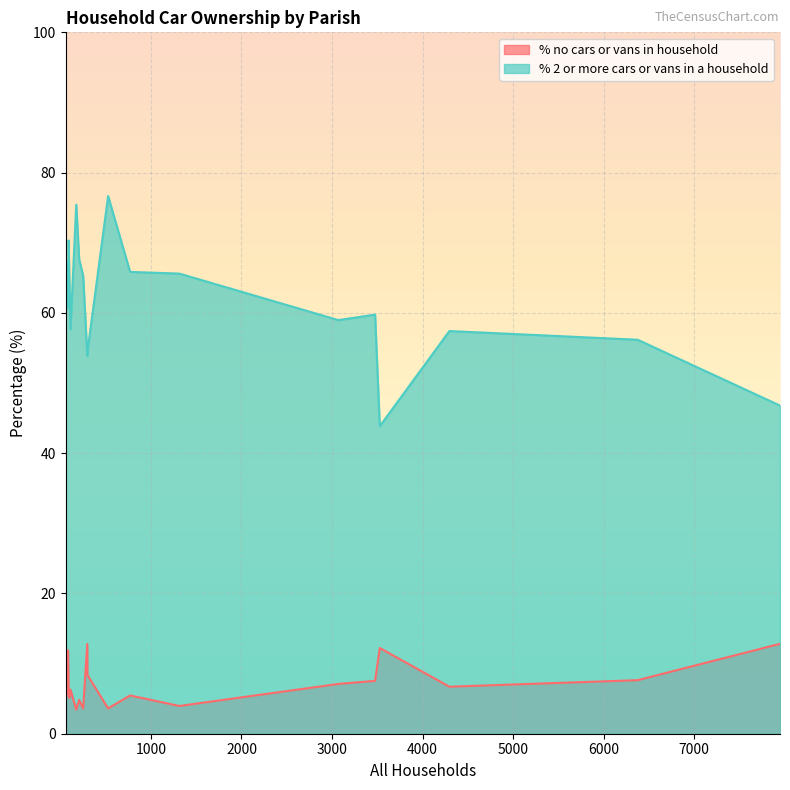

Which series has the largest total across all categories?

% 2 or more cars or vans in a household